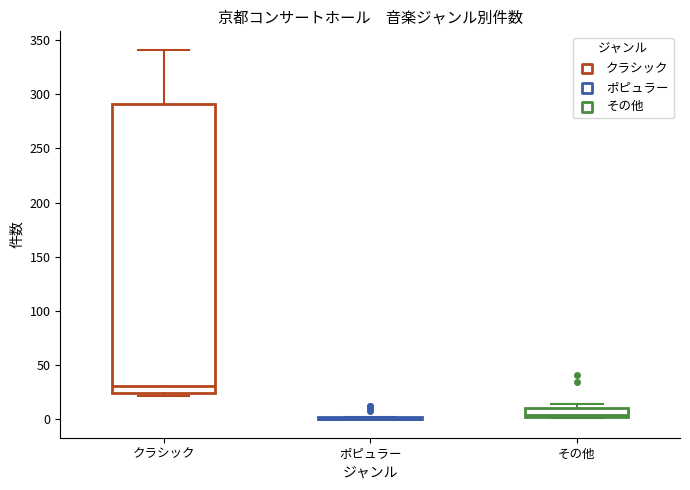

Reading left to right, read every box against the y-axis: the position of its median line, the range the box covers, and the ends of its whiskers. The values are not printed on the chart, so give them approximately, as read against the axis.

クラシック: median 30, box 25 to 290, whiskers 20 to 340
ポピュラー: box collapsed to a line at 0, whiskers 0 to 0
その他: median 5, box 0 to 10, whiskers 0 to 15